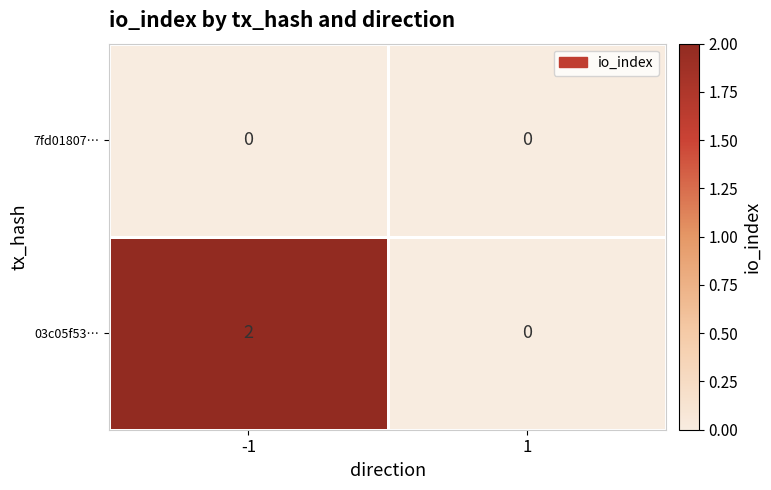

List the series in order of their peak value, lowest first.

7fd01807…, 03c05f53…